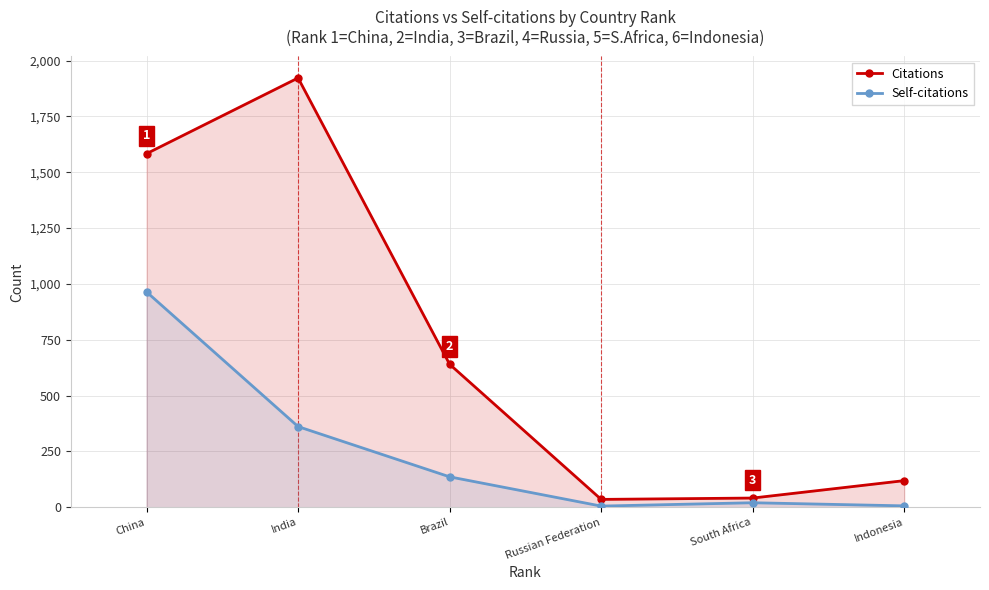

Is it true that Self-citations equals 20 at South Africa?

True